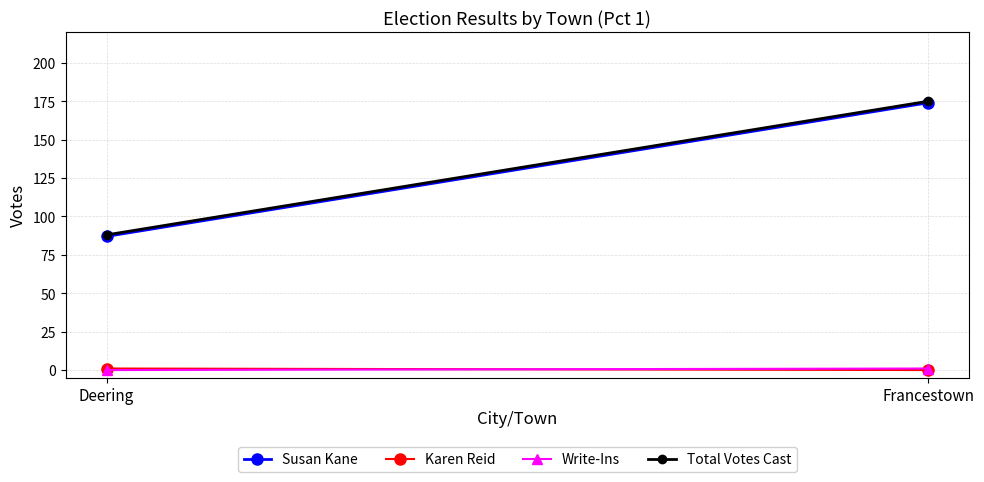

Which series has the largest range (max minus min)?

Susan Kane